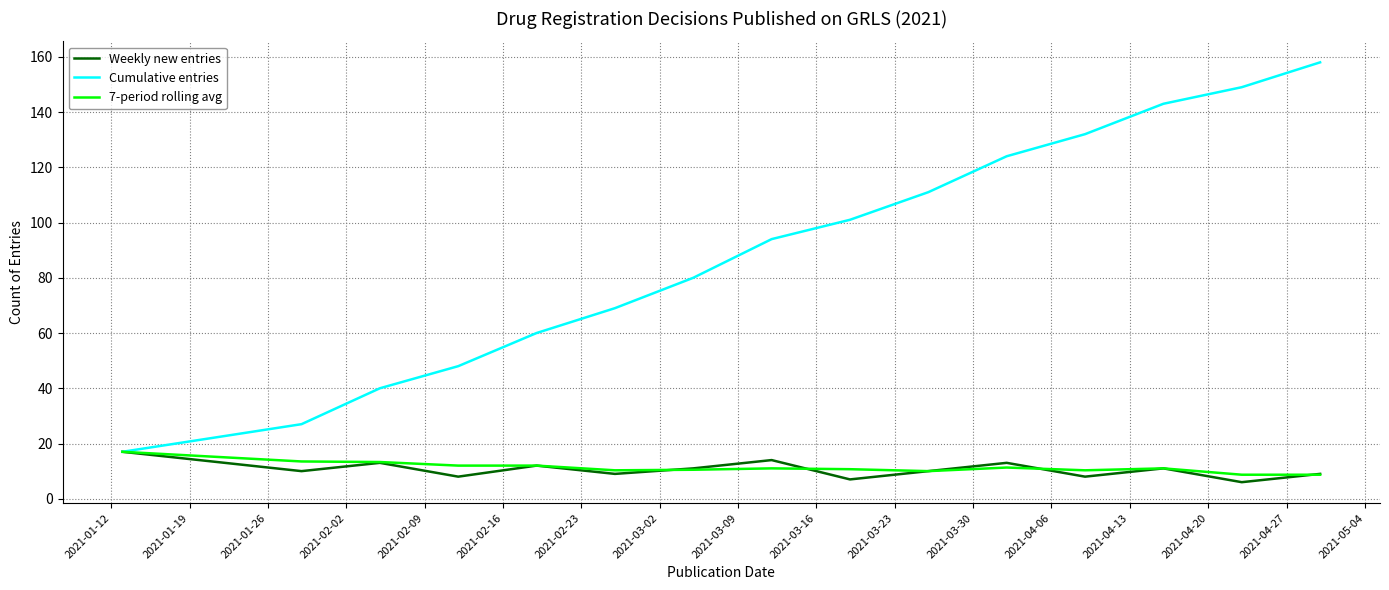

Which series has the largest total across all categories?

Cumulative entries